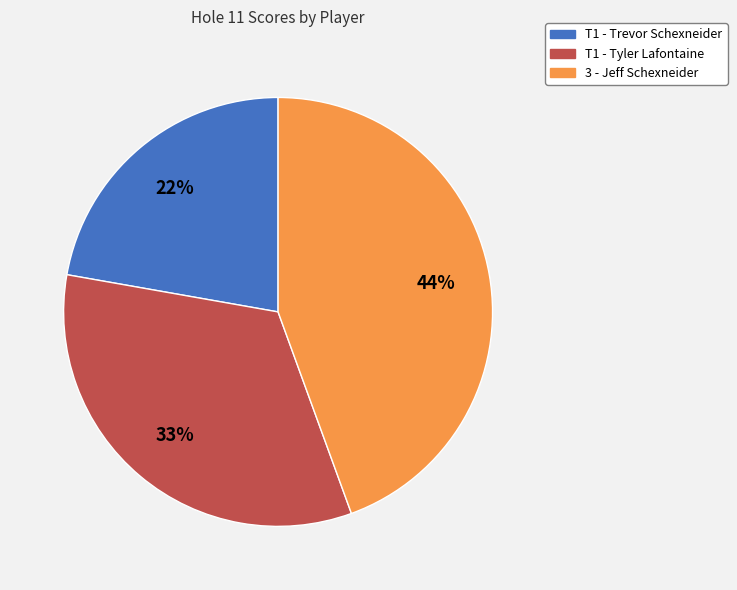

What is the smallest slice in the pie chart?

T1 - Trevor Schexneider